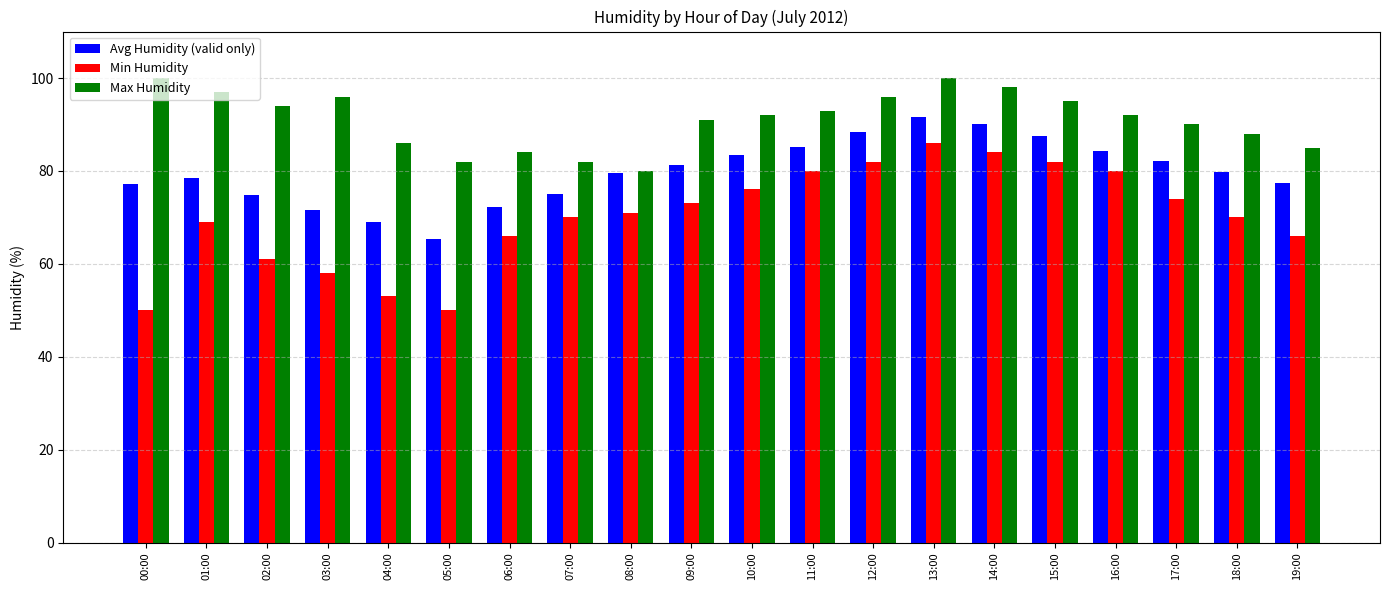

What is the label of the 11th bar from the right?

09:00